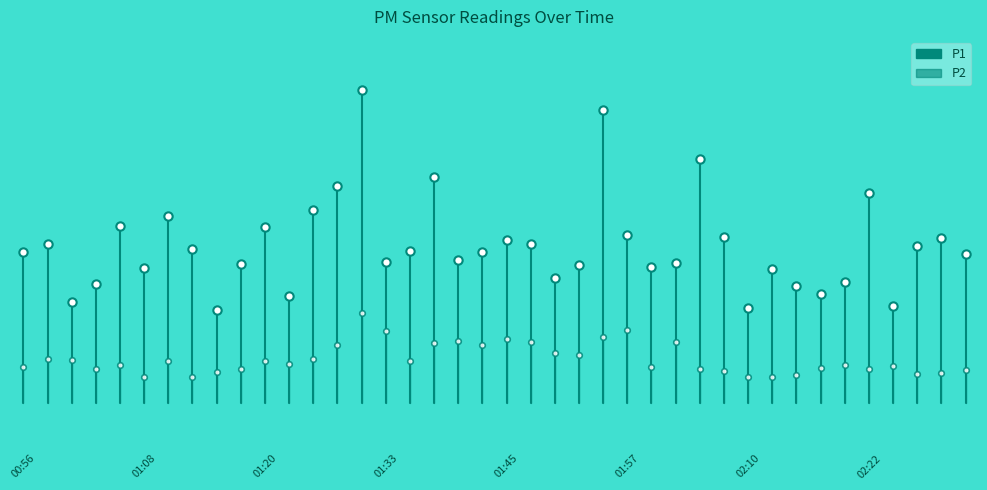

Which series has the widest spread of values?

P1